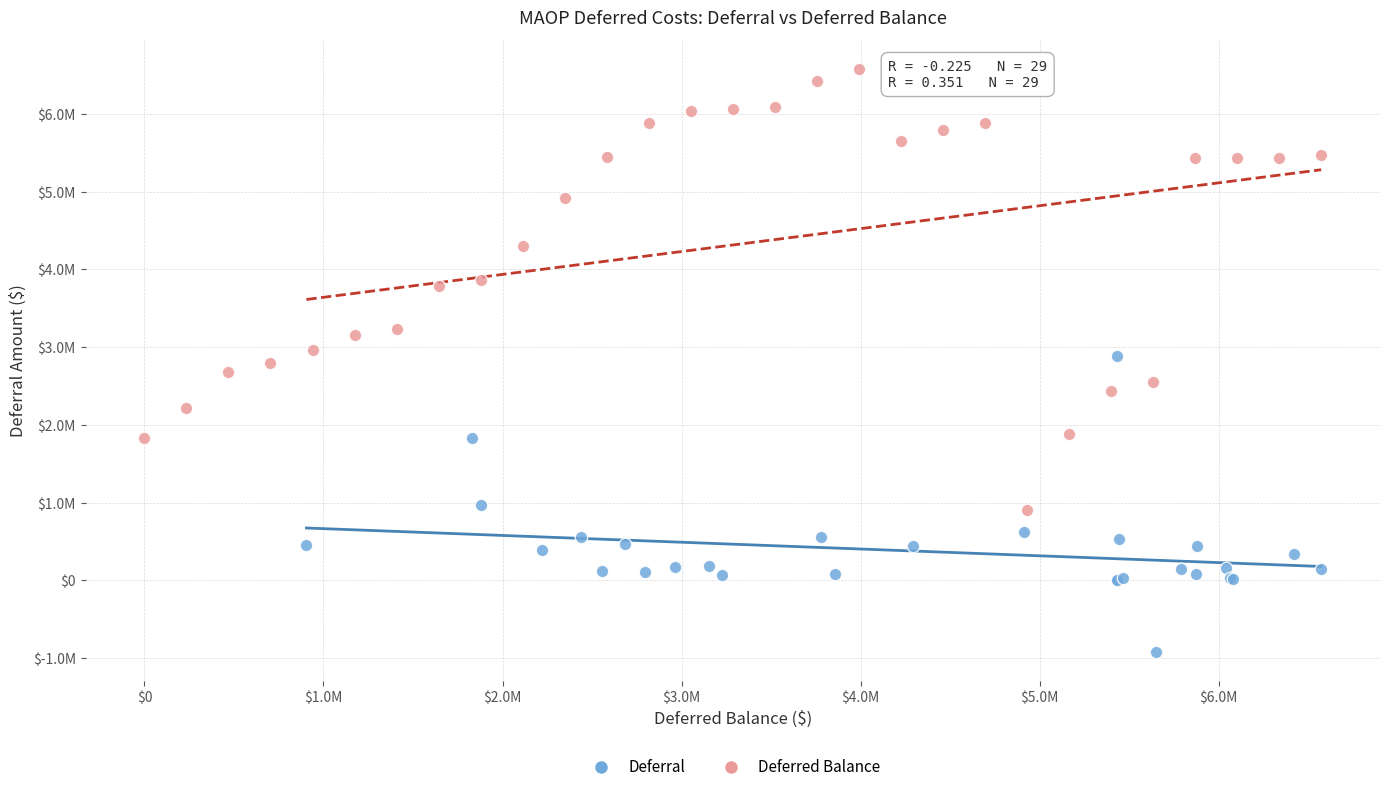

Which series reaches the minimum Y coordinate?

Deferral